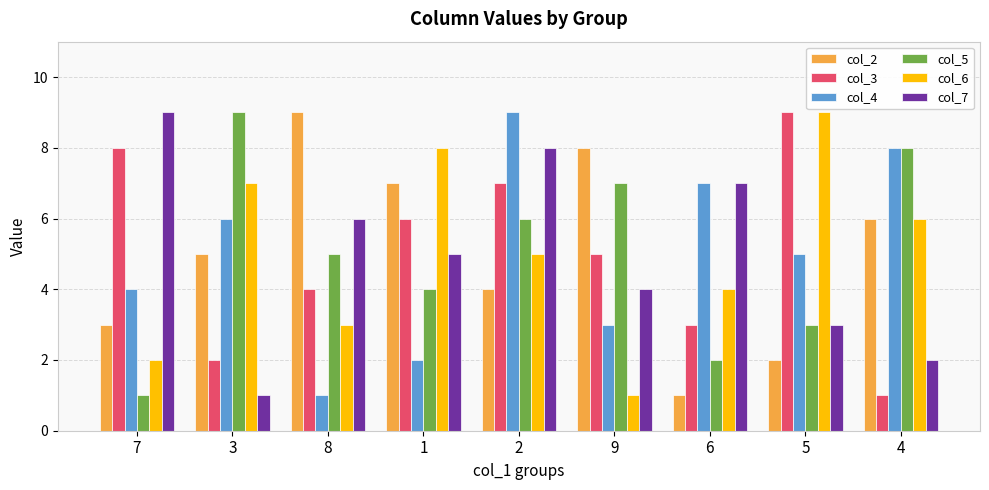

What is the difference between the highest and lowest values at 8?

8